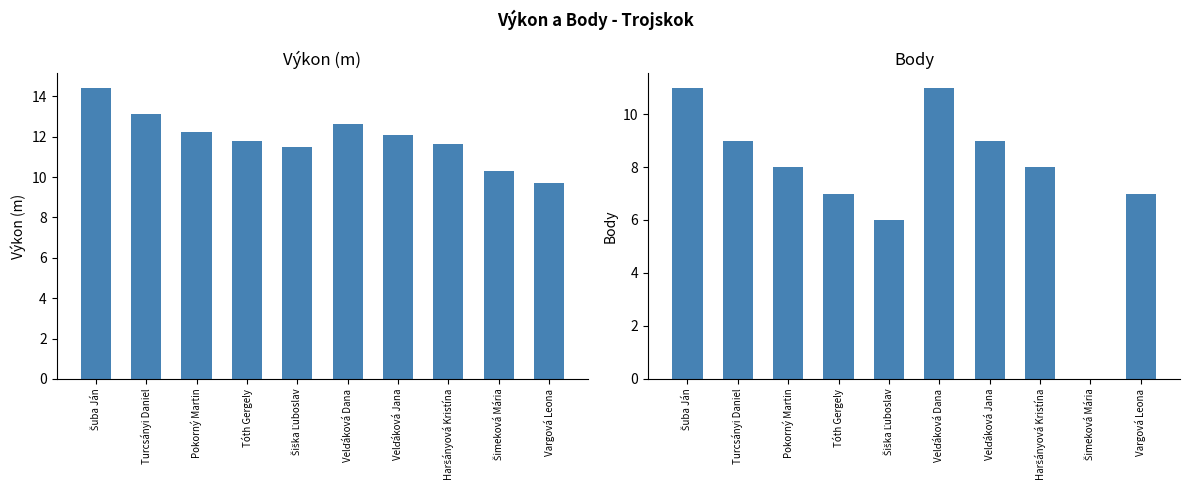

What position from the left is Turcsányi Daniel?

2